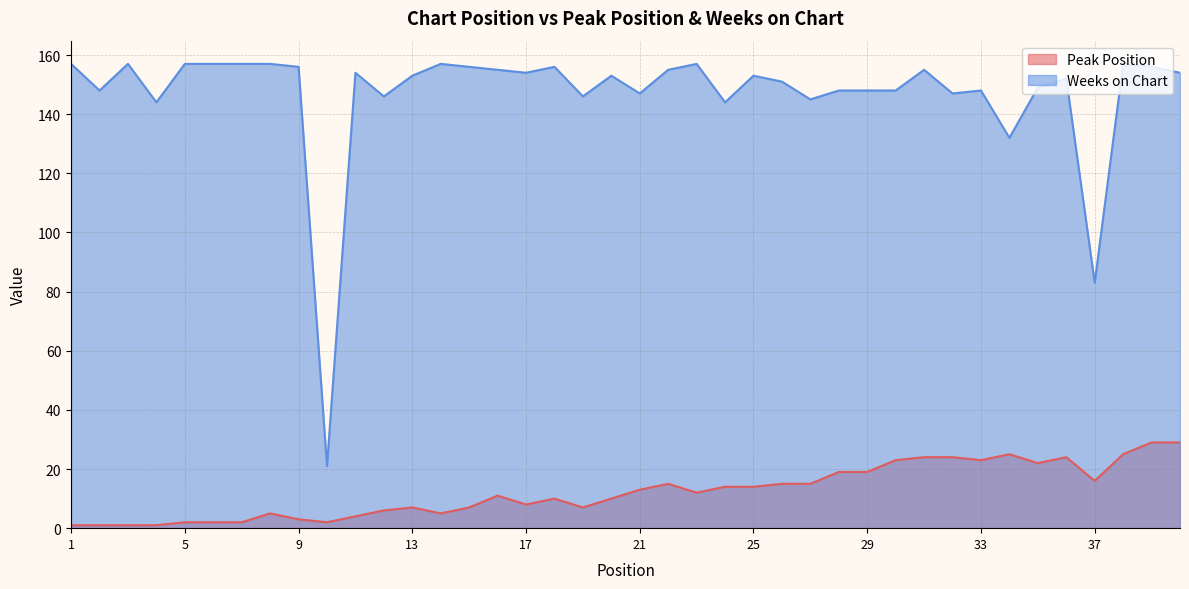

Where does the Weeks on Chart series first go above 153?

1